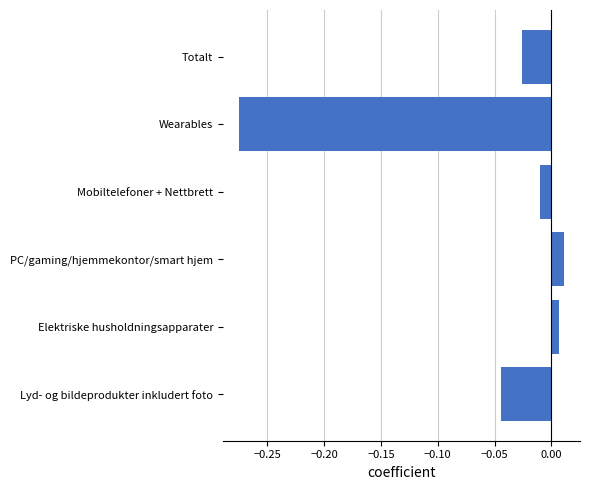

Between Lyd- og bildeprodukter inkludert foto and Elektriske husholdningsapparater, which is larger?

Elektriske husholdningsapparater